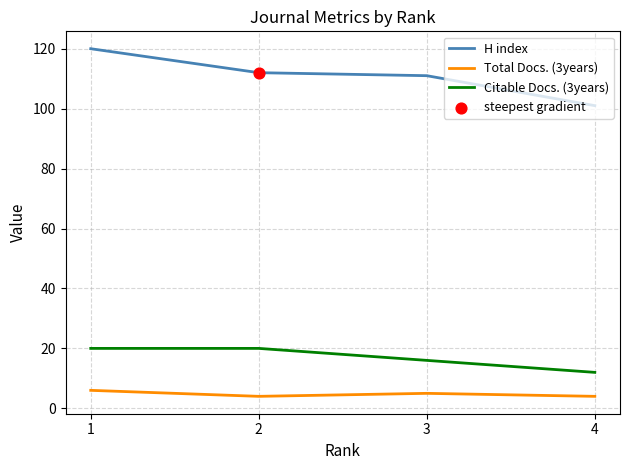

At how many categories does at least one series exceed 99?

4